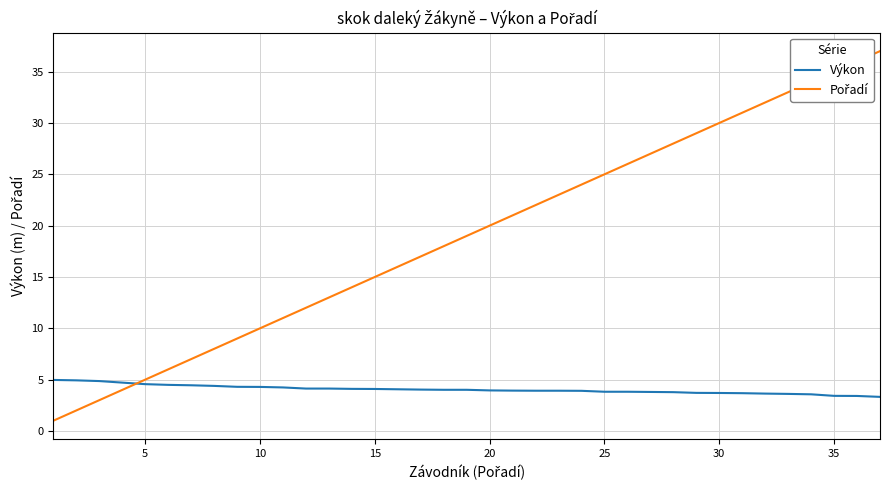

What is the minimum value shown in the chart?

1.0